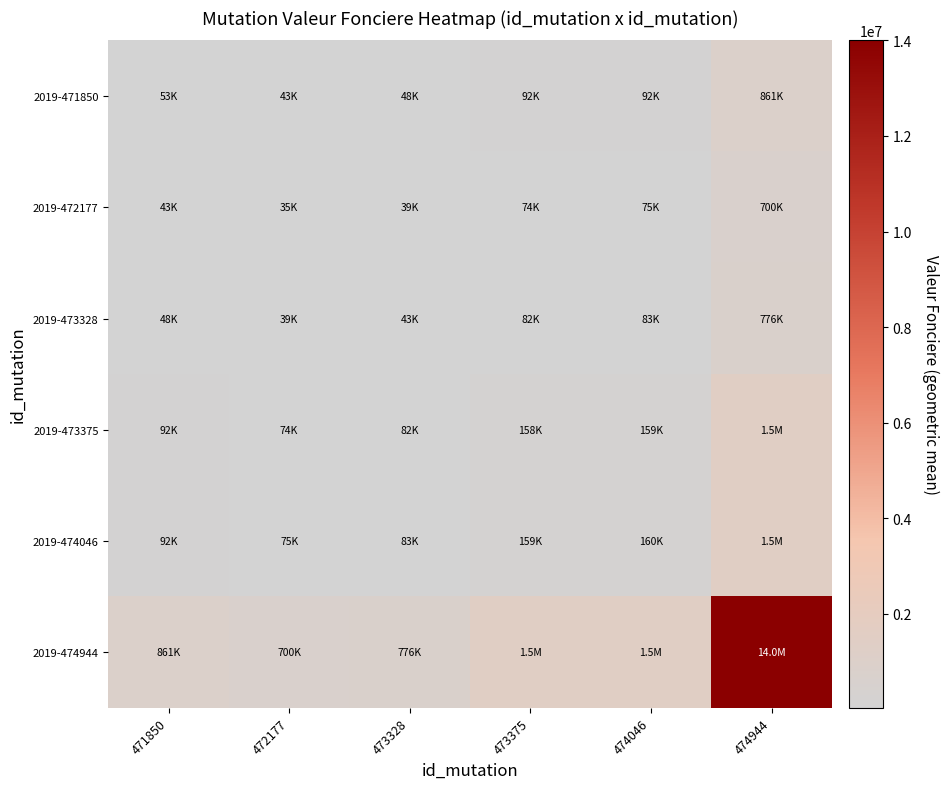

Reading left to right, list all the values displayed in this chart.

2019-471850: 471850=53000.0	472177=43069.7	473328=47738.9	473375=91509.6	474046=91942.9	474944=861394.2
2019-472177: 471850=43069.7	472177=35000.0	473328=38794.3	473375=74364.0	474046=74716.1	474944=700000.0
2019-473328: 471850=47738.9	472177=38794.3	473328=43000.0	473375=82425.7	474046=82816.1	474944=775886.6
2019-473375: 471850=91509.6	472177=74364.0	473328=82425.7	473375=158000.0	474046=158748.2	474944=1487279.4
2019-474046: 471850=91942.9	472177=74716.1	473328=82816.1	473375=158748.2	474046=159500.0	474944=1494322.6
2019-474944: 471850=861394.2	472177=700000.0	473328=775886.6	473375=1487279.4	474046=1494322.6	474944=14000000.0